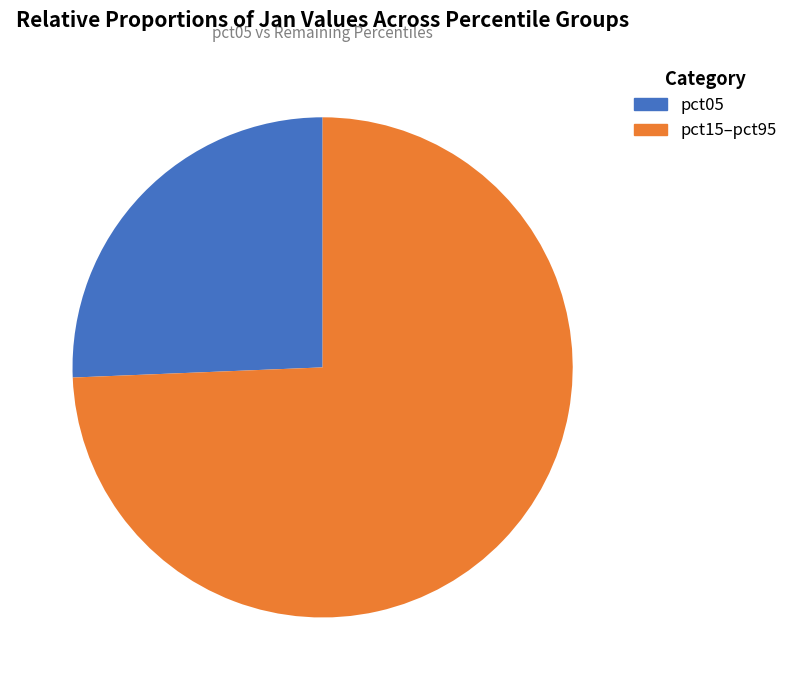

To the nearest percent, what is the average slice percentage?

50%